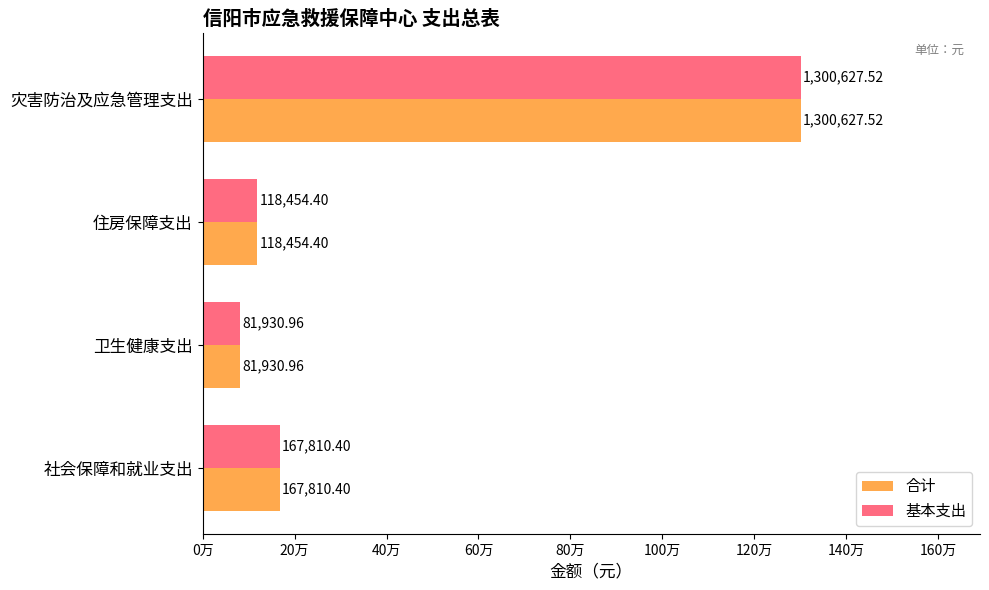

What is the greatest value displayed?

1300627.5